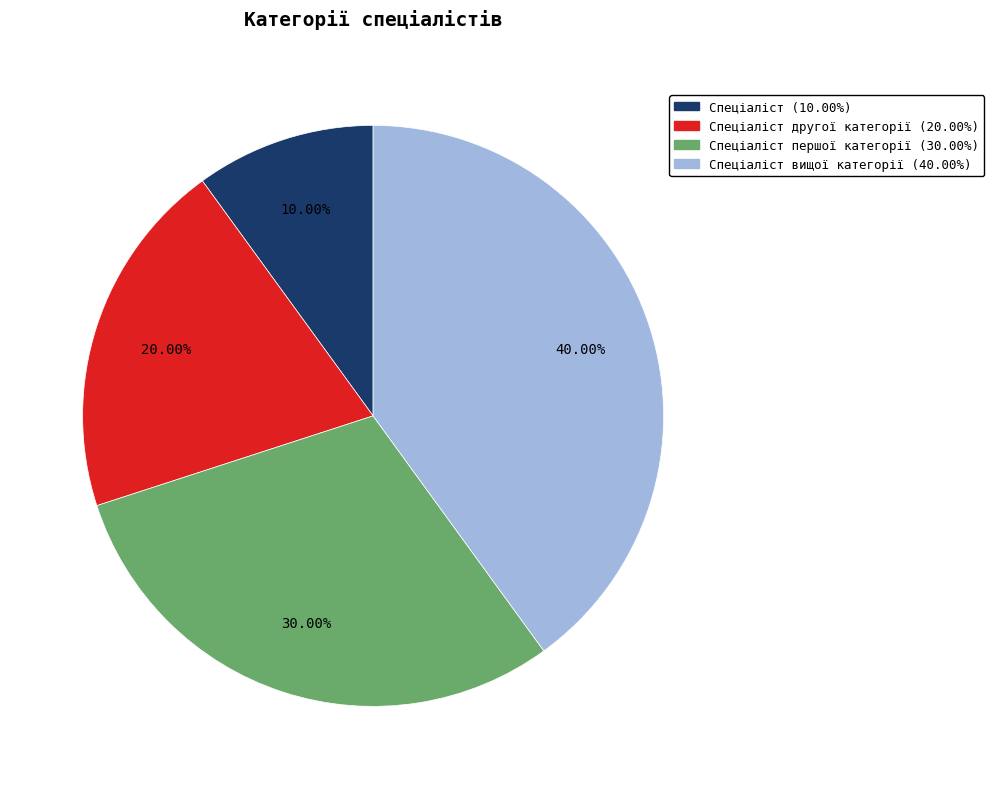

Is there a majority slice in this chart?

No